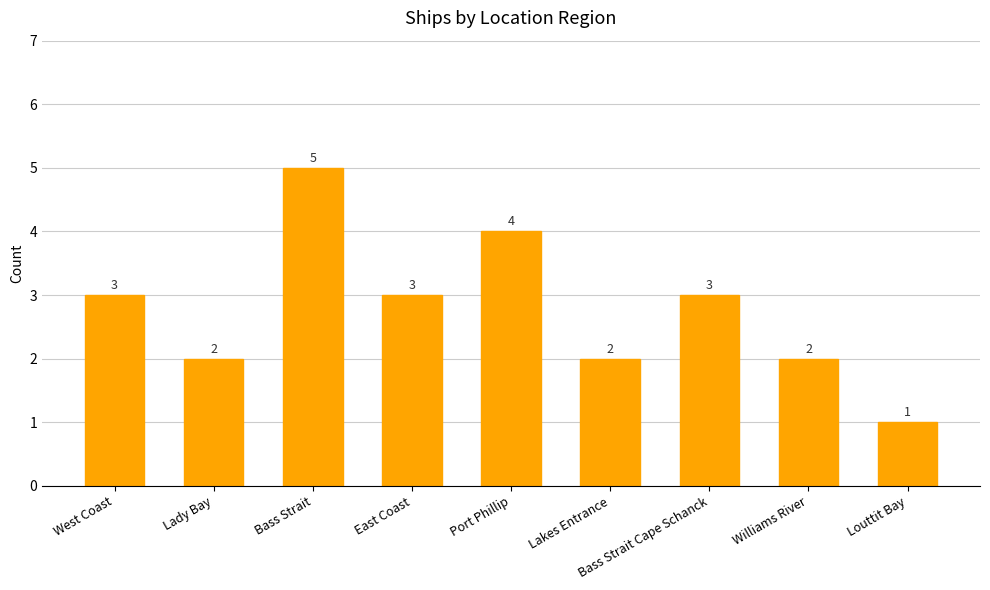

How many values are between 2 and 3?

6